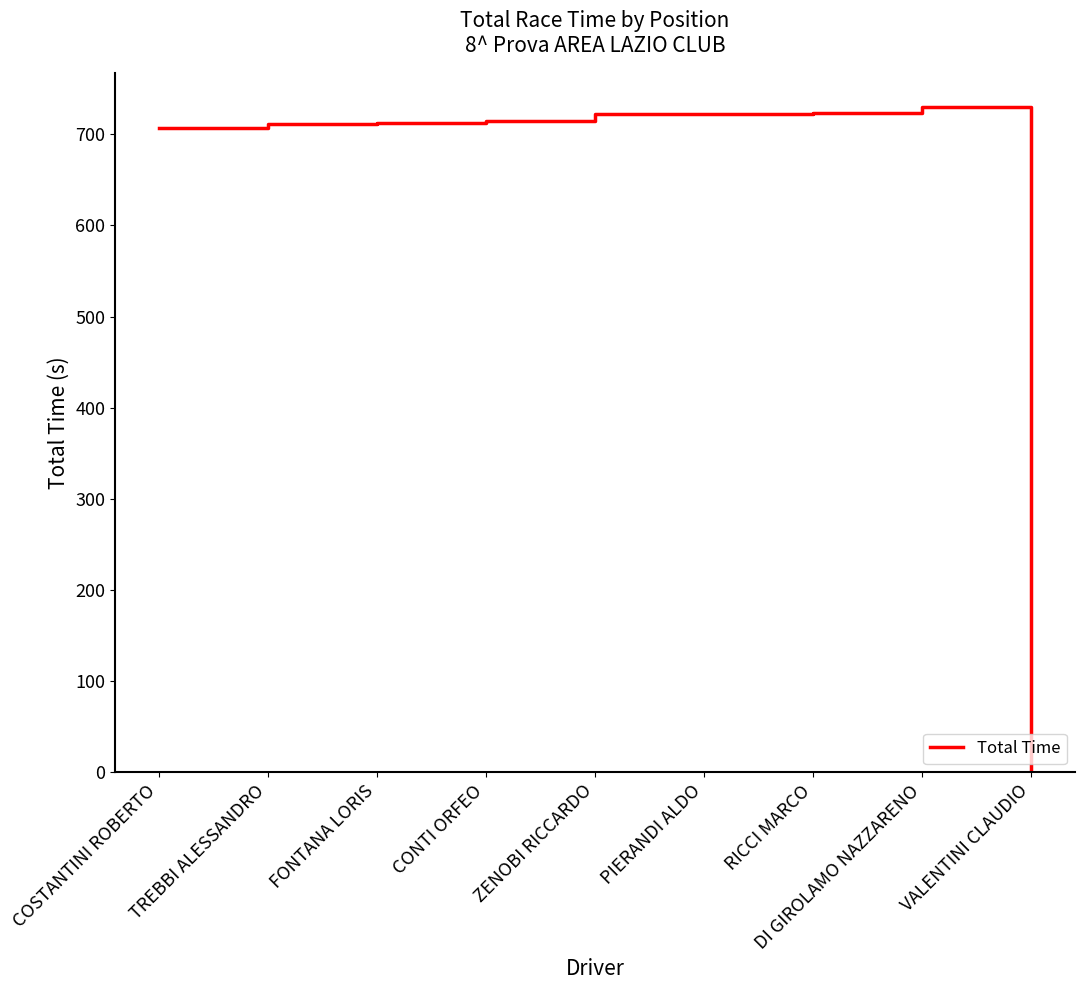

At which category does the chart reach its peak across all series?

DI GIROLAMO NAZZARENO